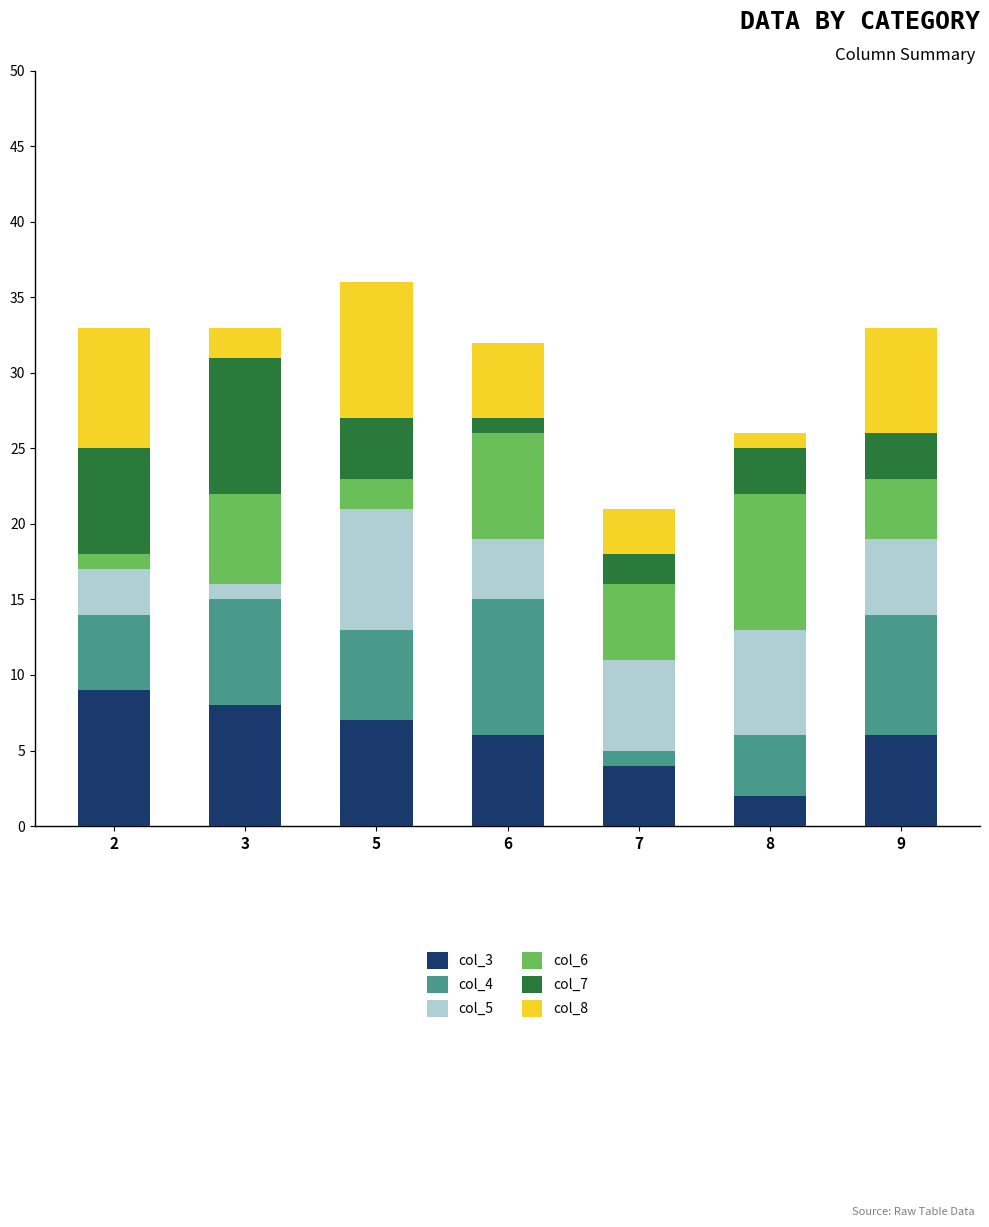

The value of col_3 at 5 is 7. True or false?

True